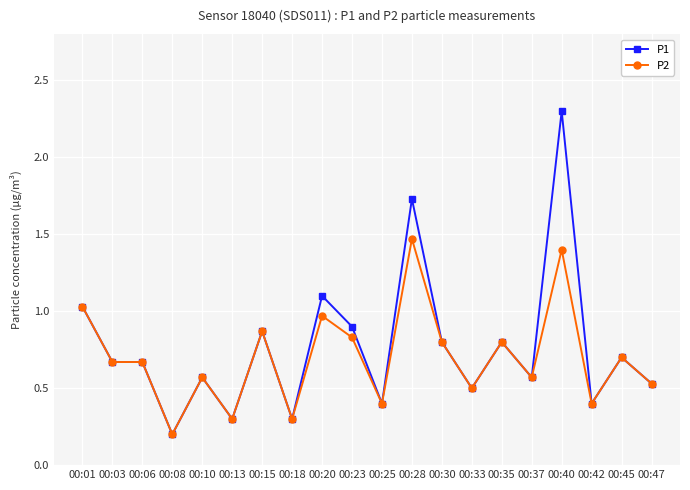

True or false: P1 has more than 0 points higher than both neighbors.

True